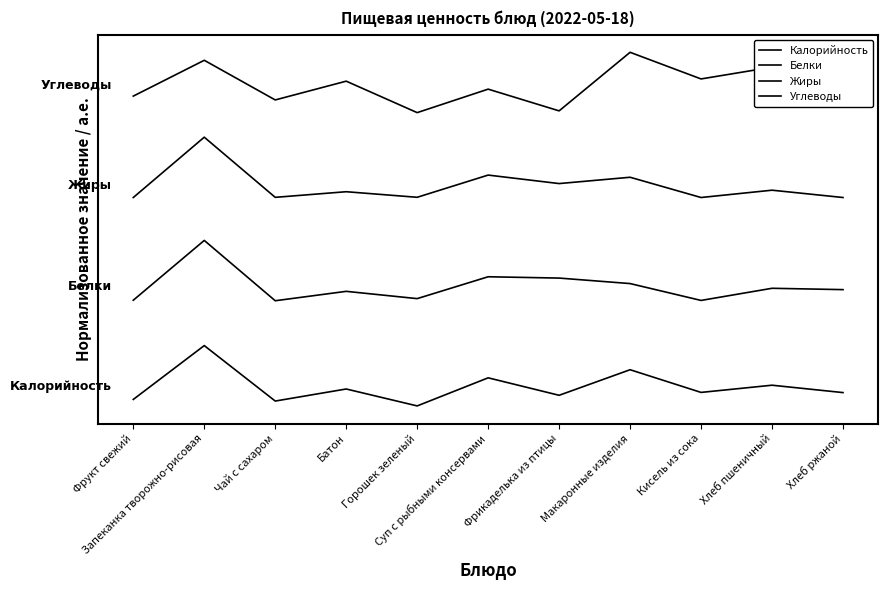

At which category does Углеводы reach its first local peak?

Запеканка творожно-рисовая